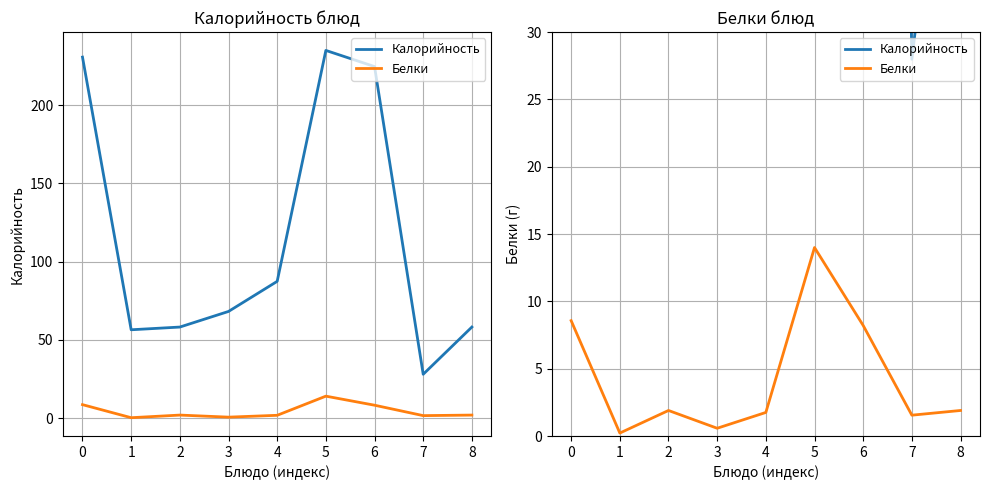

Does the chart have visible grid lines?

Yes